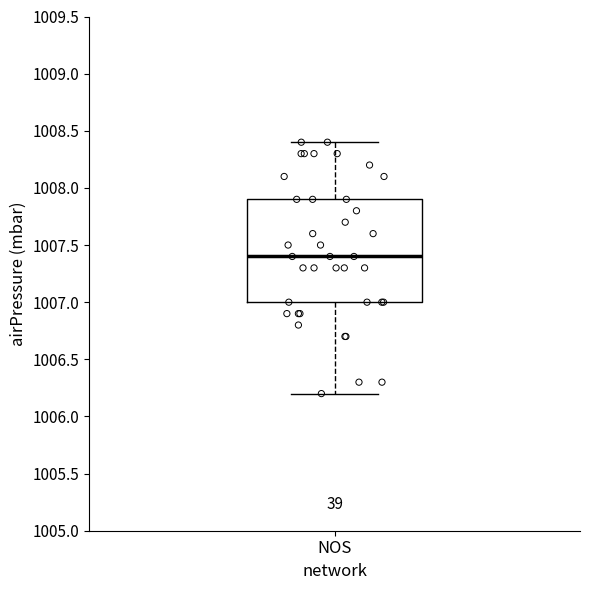

Where does the lower whisker of the box for NOS end on the y-axis? The values are not printed on the chart, so give them approximately, as read against the axis.

1006.2